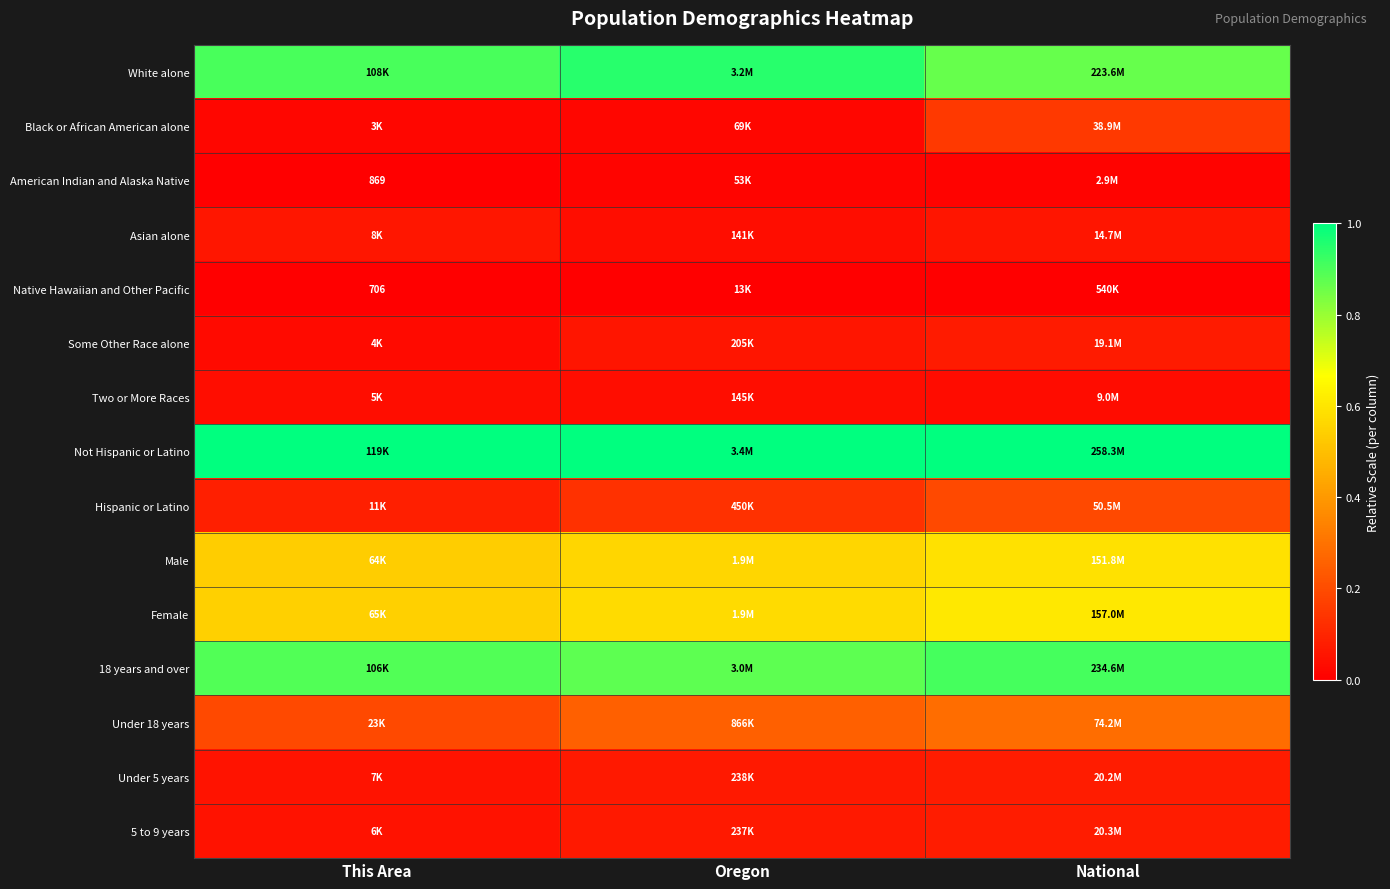

Count the number of categories in the chart.

3